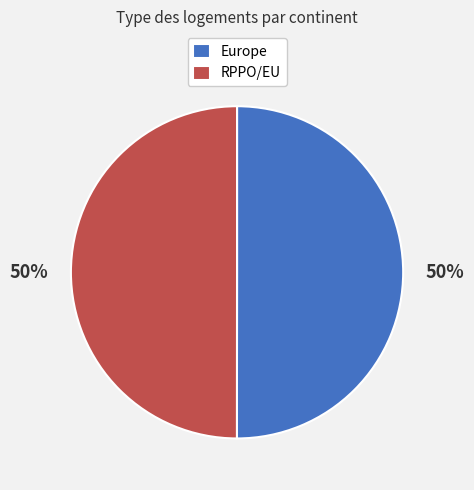

Approximately how many times larger is the value at RPPO/EU compared to Europe?

1.0